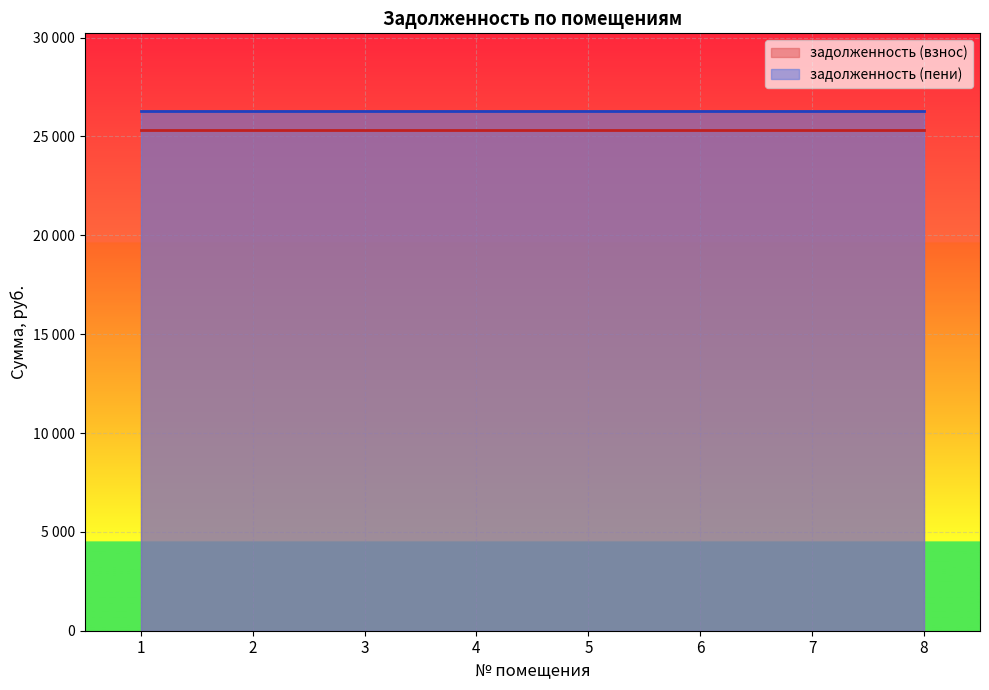

What is the lowest value of the задолженность (пени) series?

26275.0